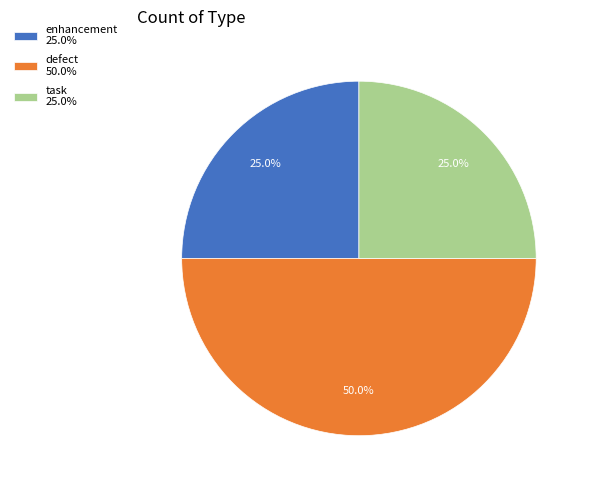

Which has a higher value, defect 50.0% or task 25.0%?

defect 50.0%